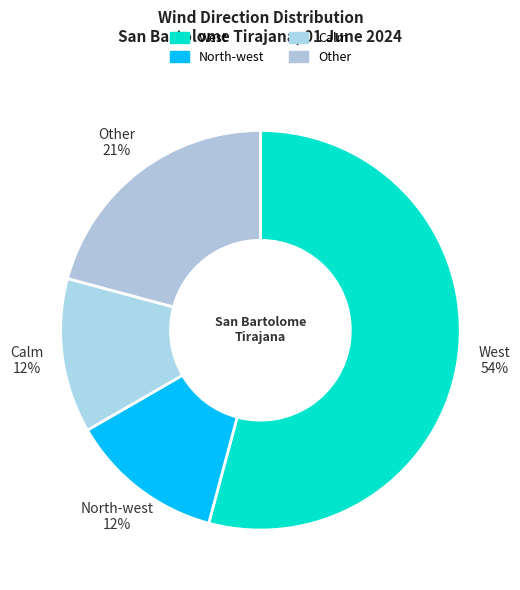

Combined, do Calm and Other account for over 50%?

No